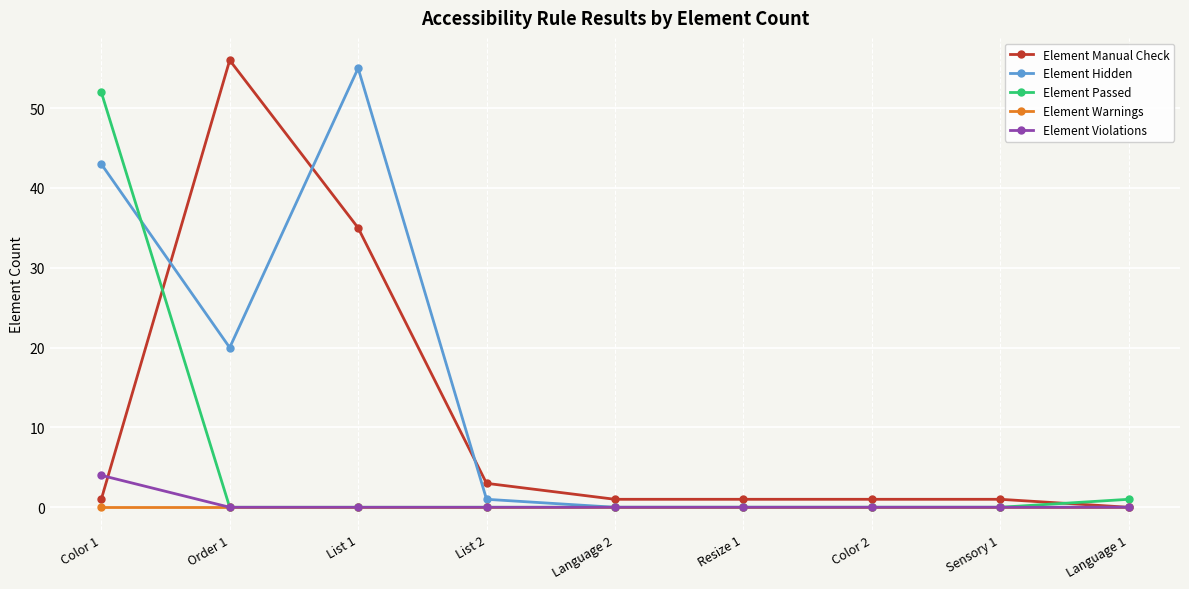

Between List 1 and Color 2, which series saw the biggest shift?

Element Hidden